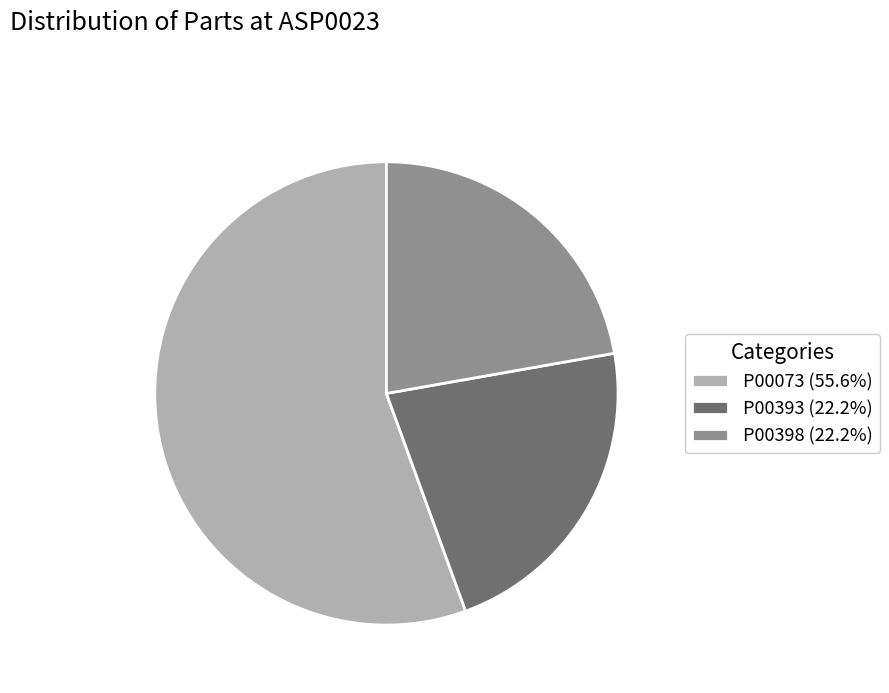

Is P00073 (55.6%) the majority of the pie?

Yes